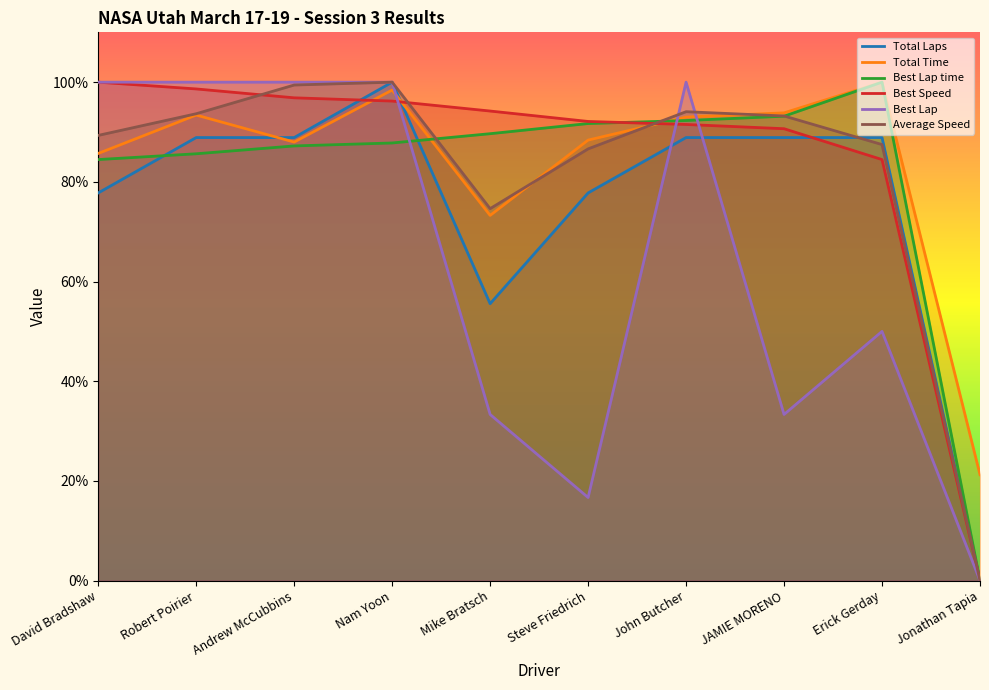

Which series has the widest spread of values?

Total Laps